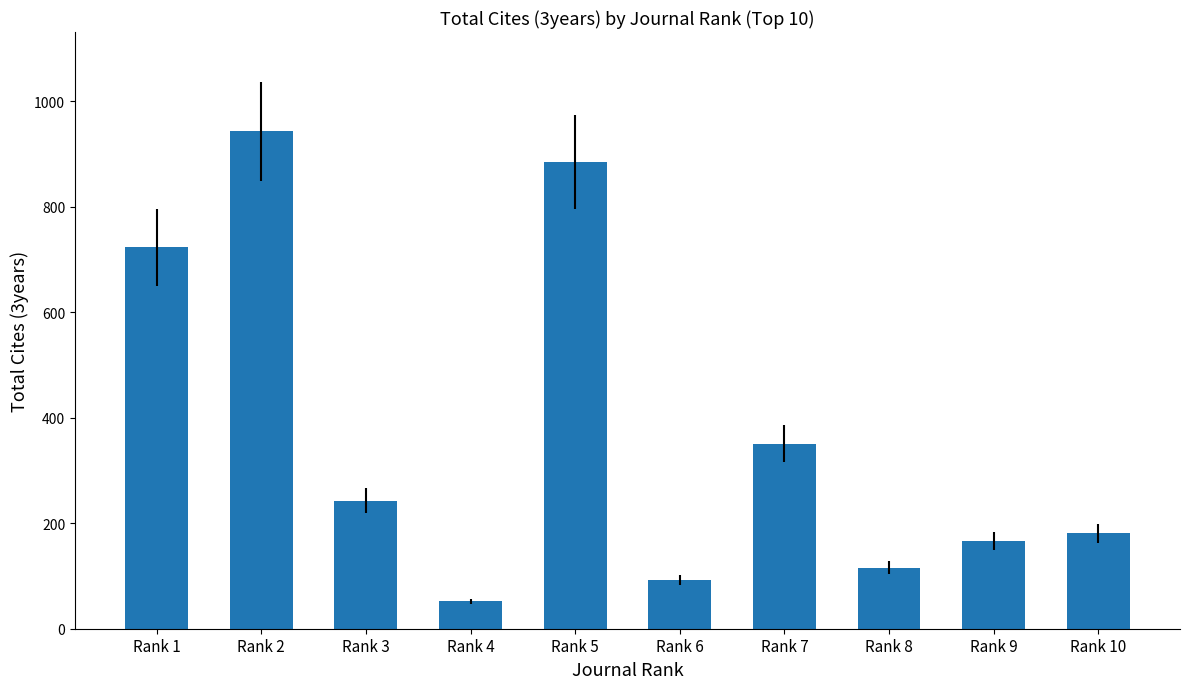

What is the smallest value displayed?

52